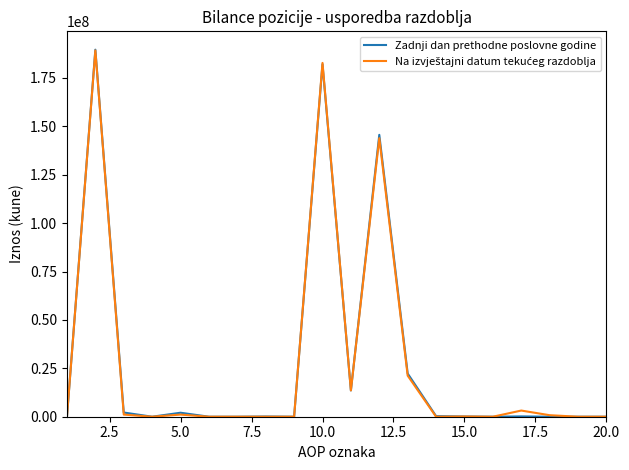

The value of Zadnji dan prethodne poslovne godine at 10.0 is 182090398. True or false?

True